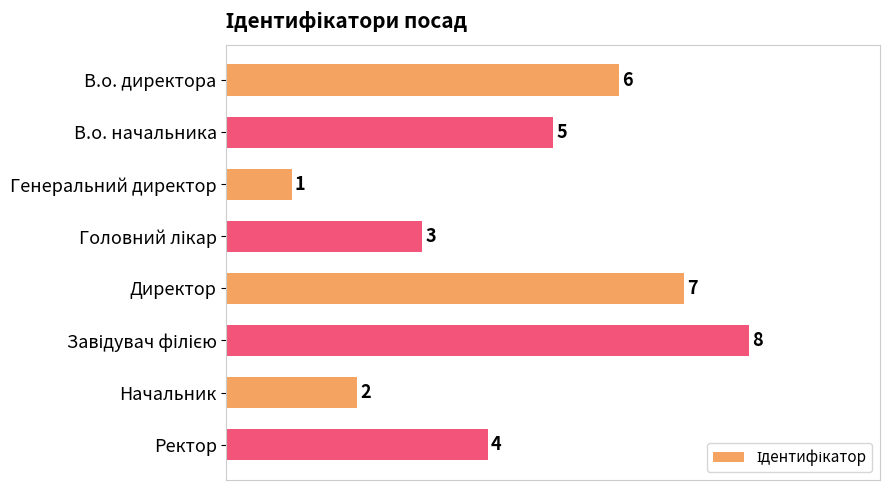

What is the difference between the maximum and minimum values?

7